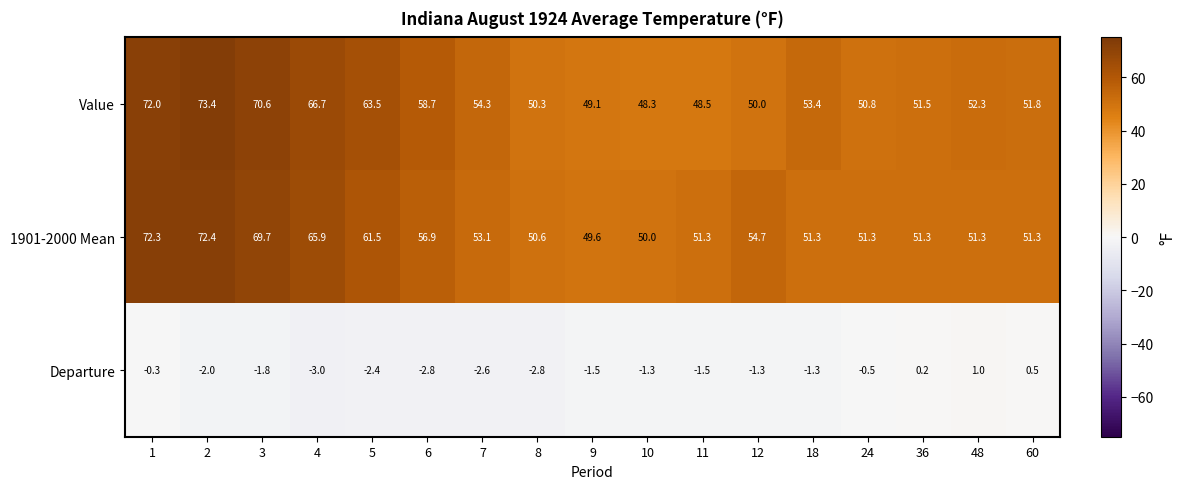

What is the smallest value displayed?

-3.0